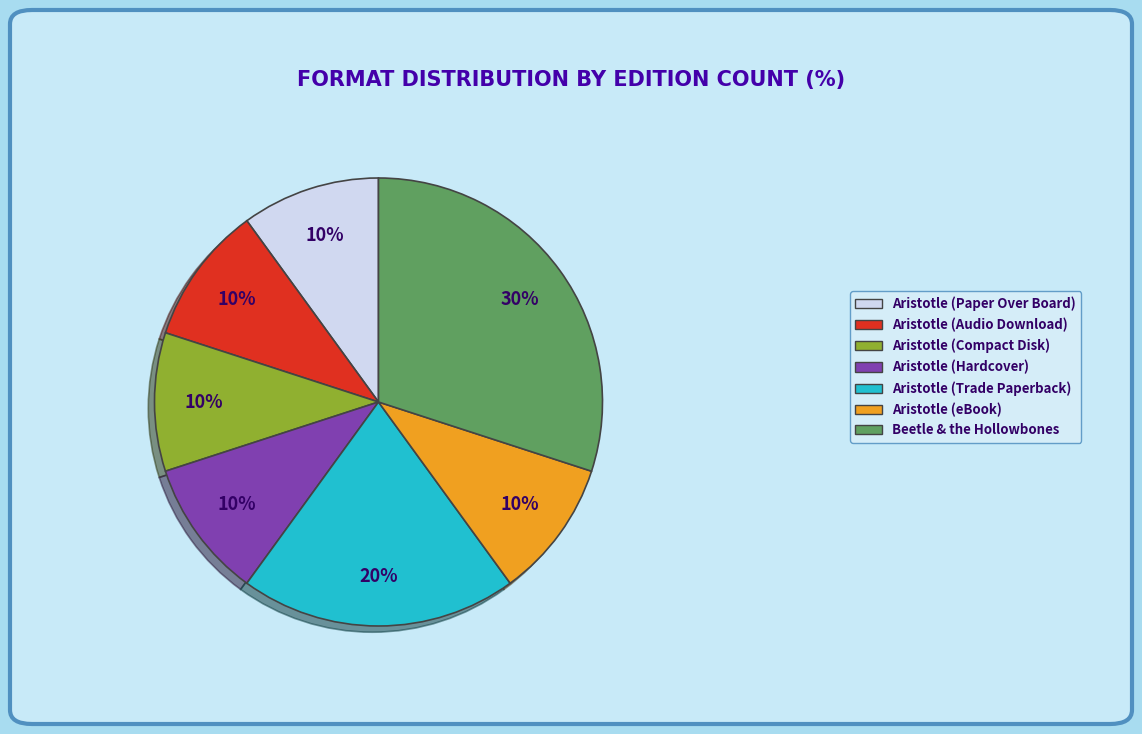

What is the largest slice in the pie chart?

Beetle & the Hollowbones